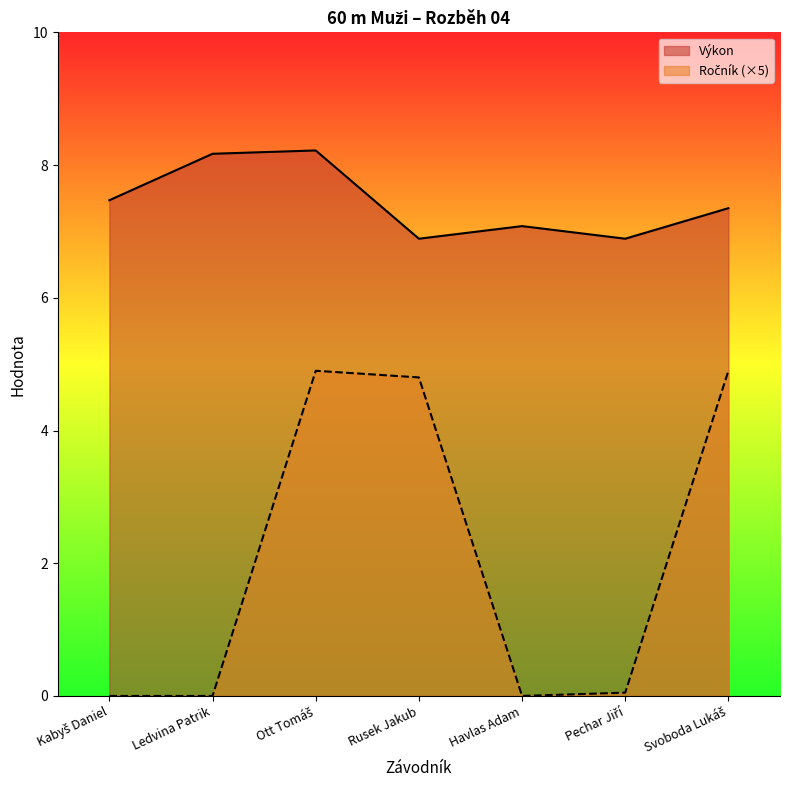

Which category has the lowest value across all series?

Kabyš Daniel